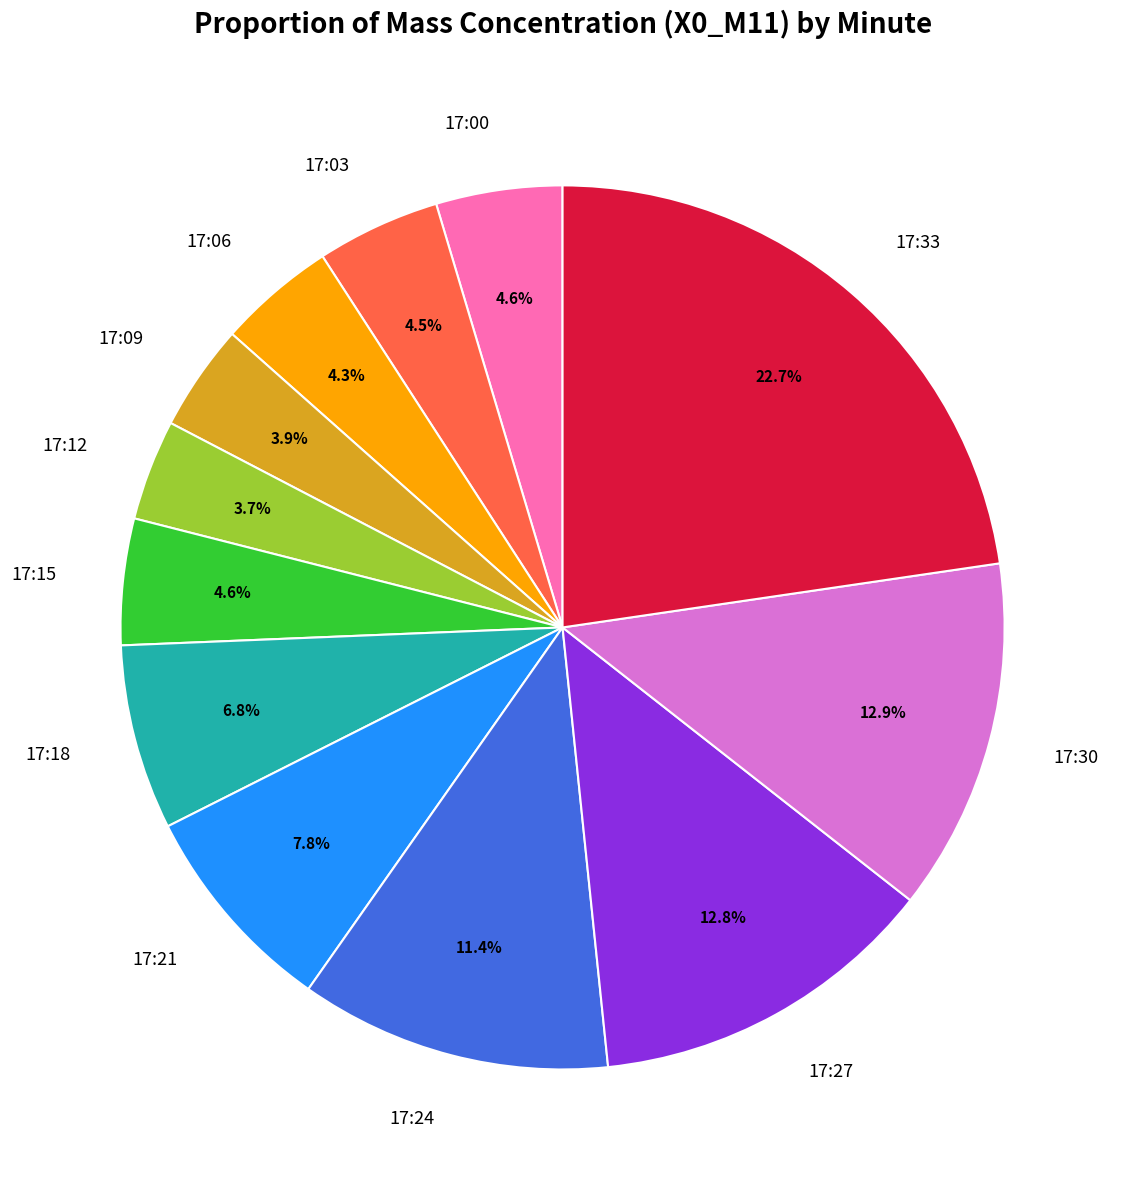

What percentage do 17:12 and 17:09 together represent?

7.6%